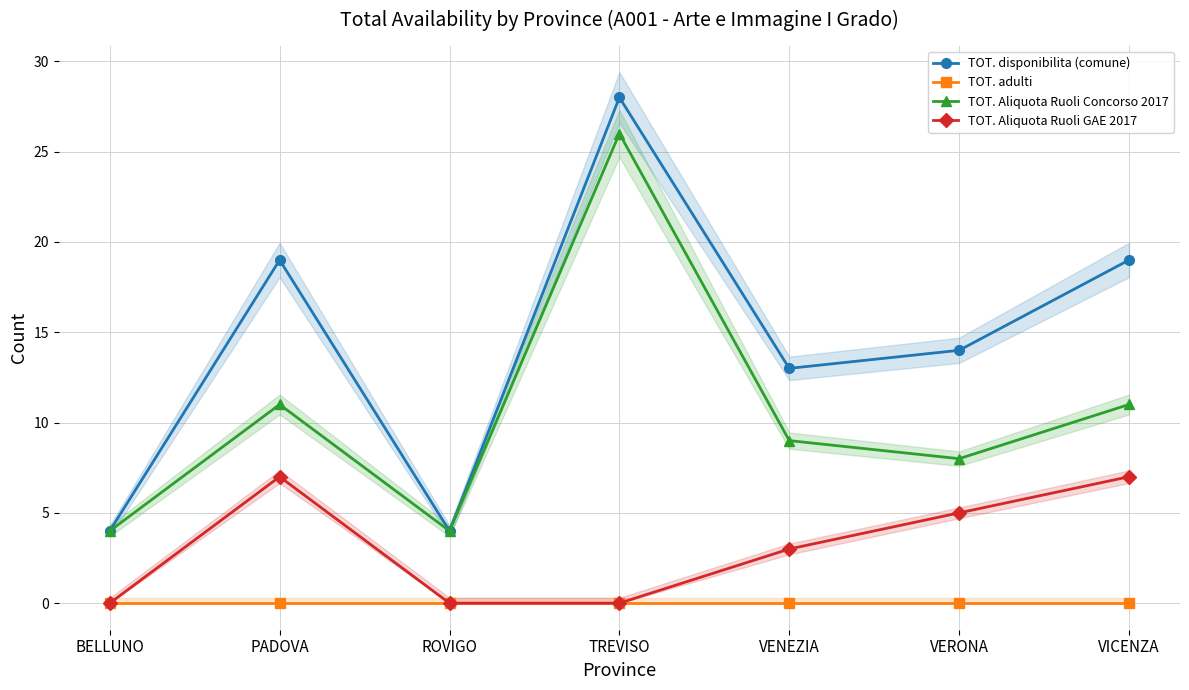

At which label is TOT. Aliquota Ruoli Concorso 2017 closest to 15?

PADOVA